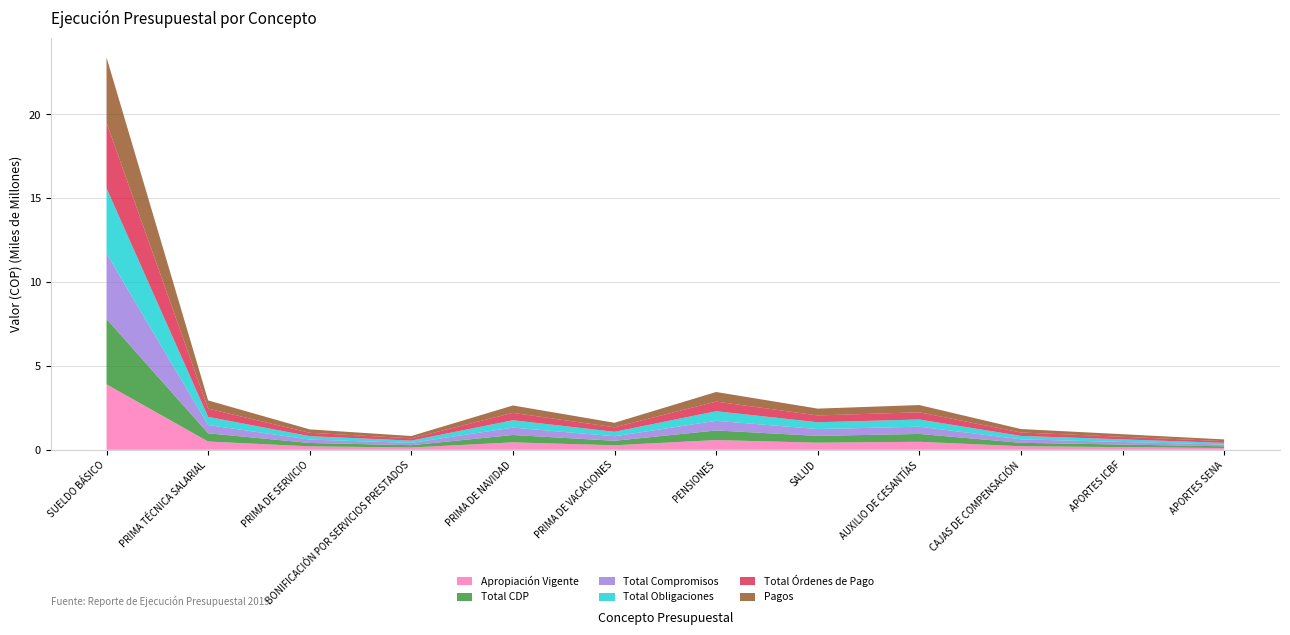

Reading left to right, extract all data points from this chart.

Apropiación Vigente: SUELDO BÁSICO=3901834000	PRIMA TÉCNICA SALARIAL=493000000	PRIMA DE SERVICIO=203466000	BONIFICACIÓN POR SERVICIOS PRESTADOS=137000000	PRIMA DE NAVIDAD=442700000	PRIMA DE VACACIONES=269000000	PENSIONES=578882000	SALUD=422600000	AUXILIO DE CESANTÍAS=476300000	CAJAS DE COMPENSACIÓN=211200000	APORTES ICBF=158911000	APORTES SENA=105607000
Total CDP: SUELDO BÁSICO=3899250439	PRIMA TÉCNICA SALARIAL=490238461	PRIMA DE SERVICIO=202664854	BONIFICACIÓN POR SERVICIOS PRESTADOS=136855287	PRIMA DE NAVIDAD=439957413	PRIMA DE VACACIONES=268326699	PENSIONES=573545253	SALUD=406545652	AUXILIO DE CESANTÍAS=469366501	CAJAS DE COMPENSACIÓN=205326400	APORTES ICBF=154006200	APORTES SENA=102686100
Total Compromisos: SUELDO BÁSICO=3899250439	PRIMA TÉCNICA SALARIAL=490238461	PRIMA DE SERVICIO=202664854	BONIFICACIÓN POR SERVICIOS PRESTADOS=136855287	PRIMA DE NAVIDAD=439957413	PRIMA DE VACACIONES=268326699	PENSIONES=573545253	SALUD=406545652	AUXILIO DE CESANTÍAS=430387394	CAJAS DE COMPENSACIÓN=205326400	APORTES ICBF=154006200	APORTES SENA=102686100
Total Obligaciones: SUELDO BÁSICO=3899250439	PRIMA TÉCNICA SALARIAL=490238461	PRIMA DE SERVICIO=202664854	BONIFICACIÓN POR SERVICIOS PRESTADOS=136855287	PRIMA DE NAVIDAD=439957413	PRIMA DE VACACIONES=268326699	PENSIONES=573545253	SALUD=406545652	AUXILIO DE CESANTÍAS=430387394	CAJAS DE COMPENSACIÓN=205326400	APORTES ICBF=154006200	APORTES SENA=102686100
Total Órdenes de Pago: SUELDO BÁSICO=3899250439	PRIMA TÉCNICA SALARIAL=490238461	PRIMA DE SERVICIO=202664854	BONIFICACIÓN POR SERVICIOS PRESTADOS=136855287	PRIMA DE NAVIDAD=439957413	PRIMA DE VACACIONES=268326699	PENSIONES=573545253	SALUD=406545652	AUXILIO DE CESANTÍAS=430387394	CAJAS DE COMPENSACIÓN=205326400	APORTES ICBF=154006200	APORTES SENA=102686100
Pagos: SUELDO BÁSICO=3899250439	PRIMA TÉCNICA SALARIAL=490238461	PRIMA DE SERVICIO=202664854	BONIFICACIÓN POR SERVICIOS PRESTADOS=136855287	PRIMA DE NAVIDAD=439957413	PRIMA DE VACACIONES=268326699	PENSIONES=573545253	SALUD=406545652	AUXILIO DE CESANTÍAS=430387394	CAJAS DE COMPENSACIÓN=205326400	APORTES ICBF=154006200	APORTES SENA=102686100